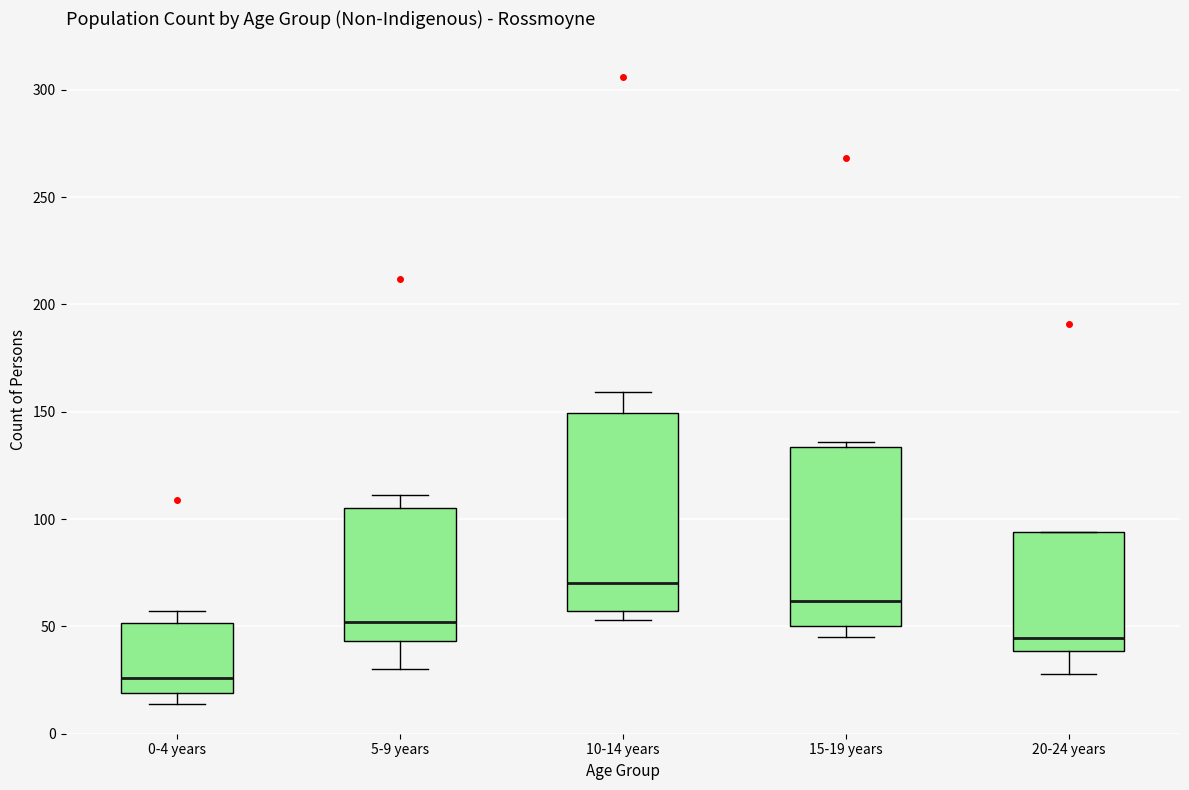

Which box has the lowest median line?

0-4 years